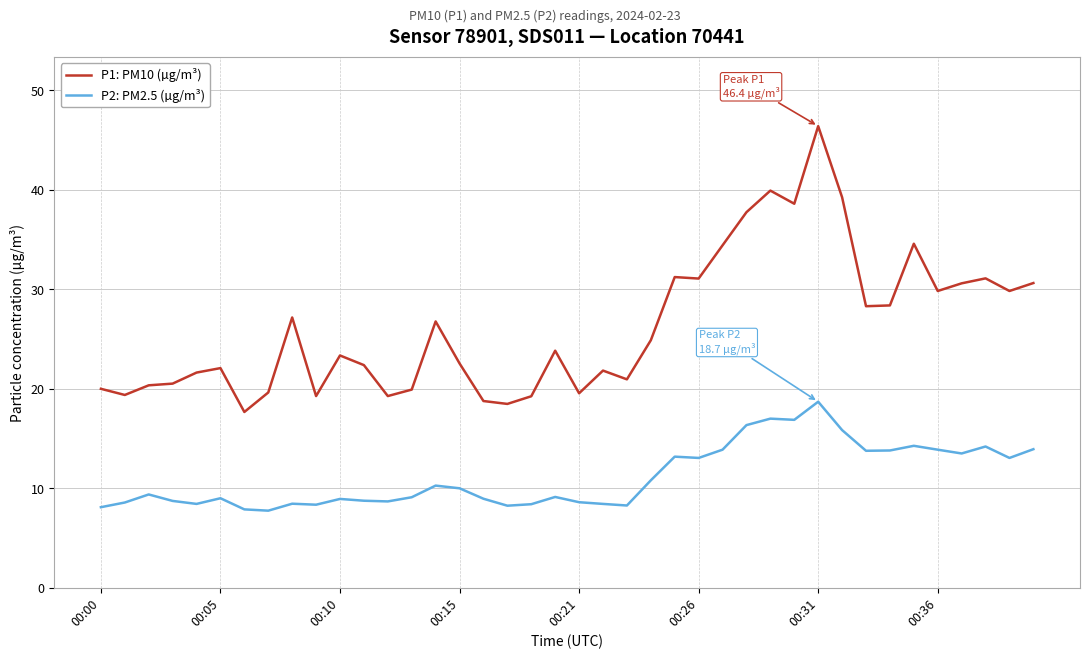

Which series has the largest range (max minus min)?

P1: PM10 (µg/m³)